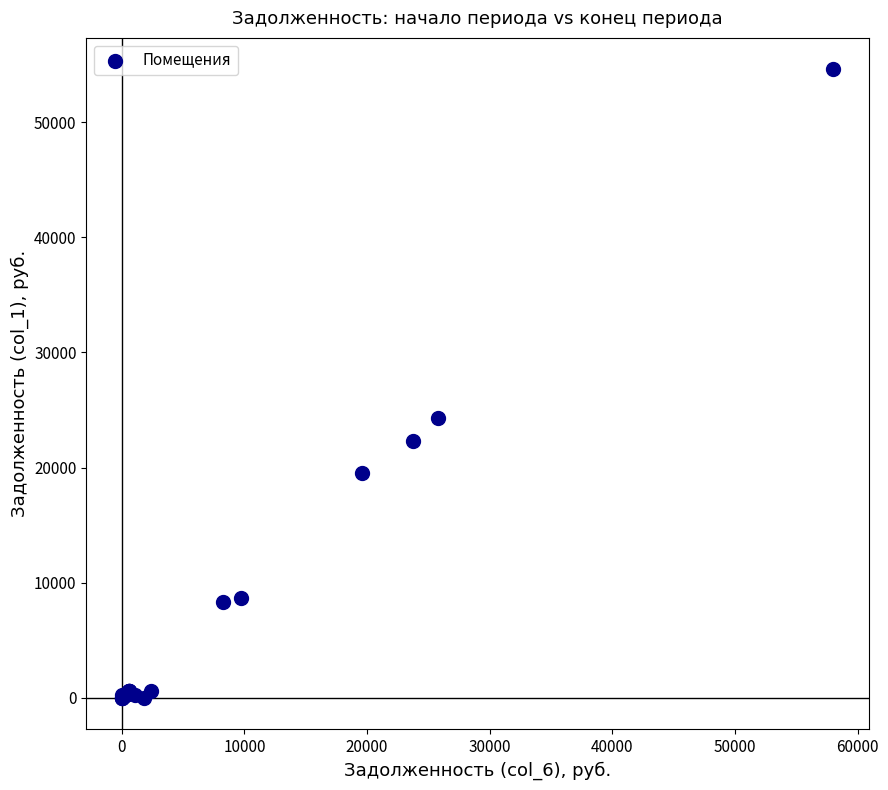

What Y value in the scatter plot is closest to 27300?

24297.7